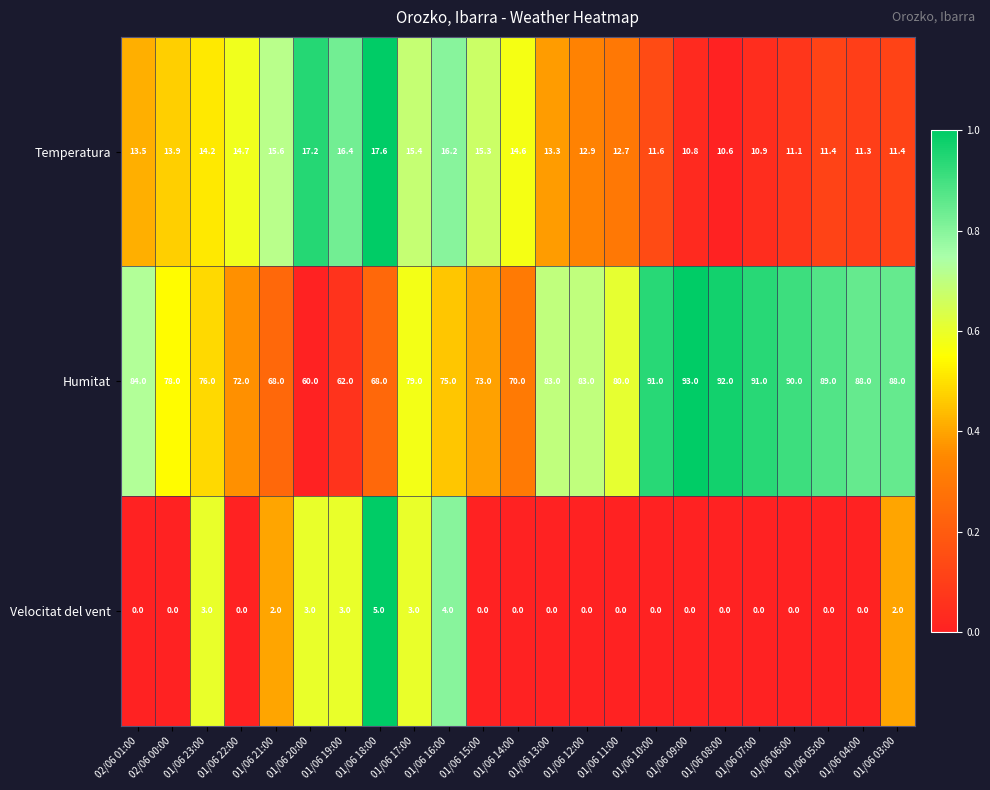

Which series changed the most between 02/06 00:00 and 01/06 05:00?

Humitat